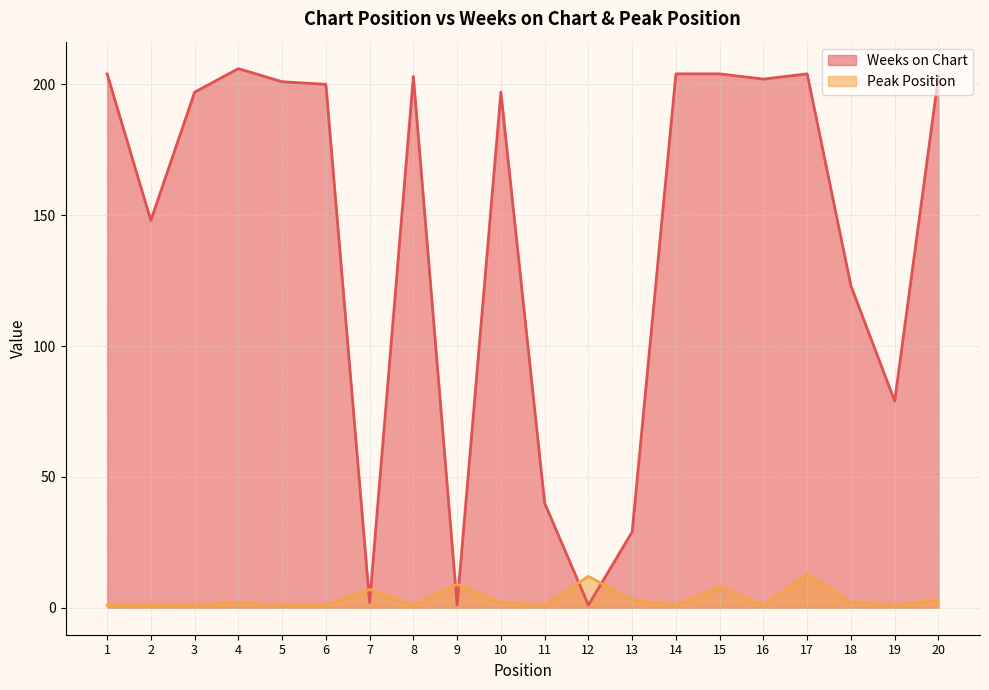

How many data points in Weeks on Chart are above 200?

9